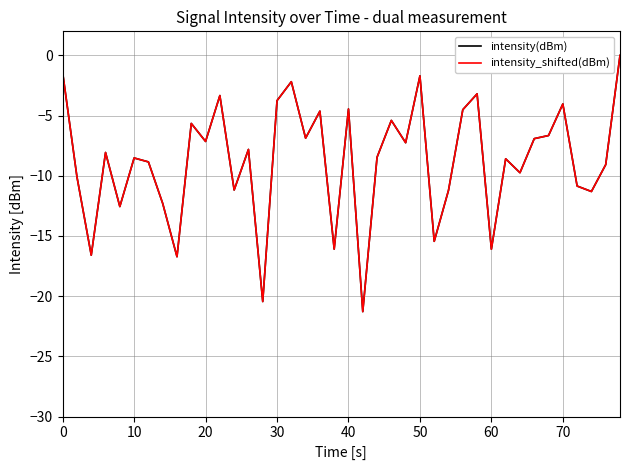

Does the chart have visible grid lines?

Yes